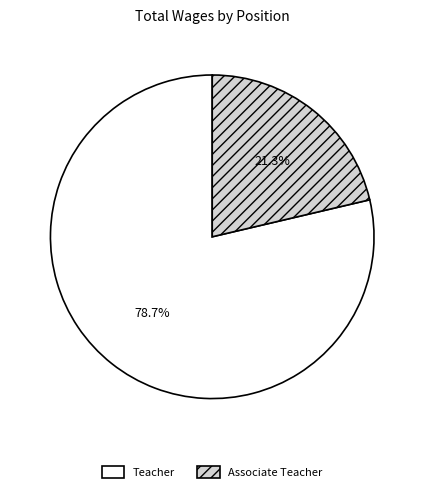

Does Associate Teacher represent more than half of the total?

No